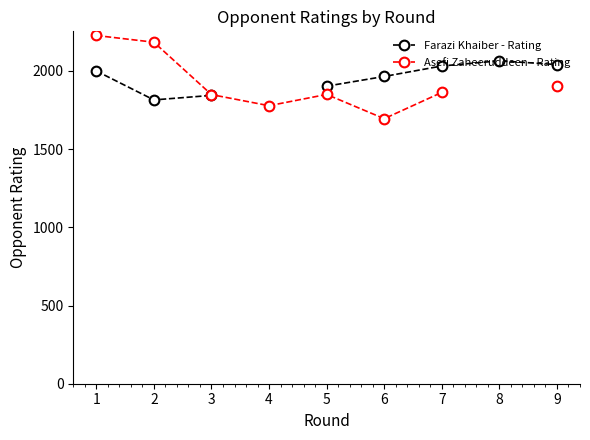

Is the value of Farazi Khaiber - Rating at 2 greater than the value of Asefi Zaheeruddeen - Rating at 6?

Yes